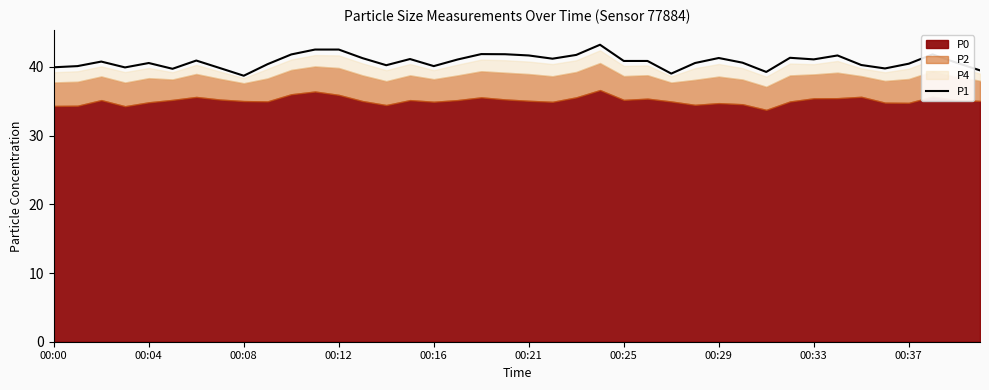

What is the lowest value of the P1 series?

38.7